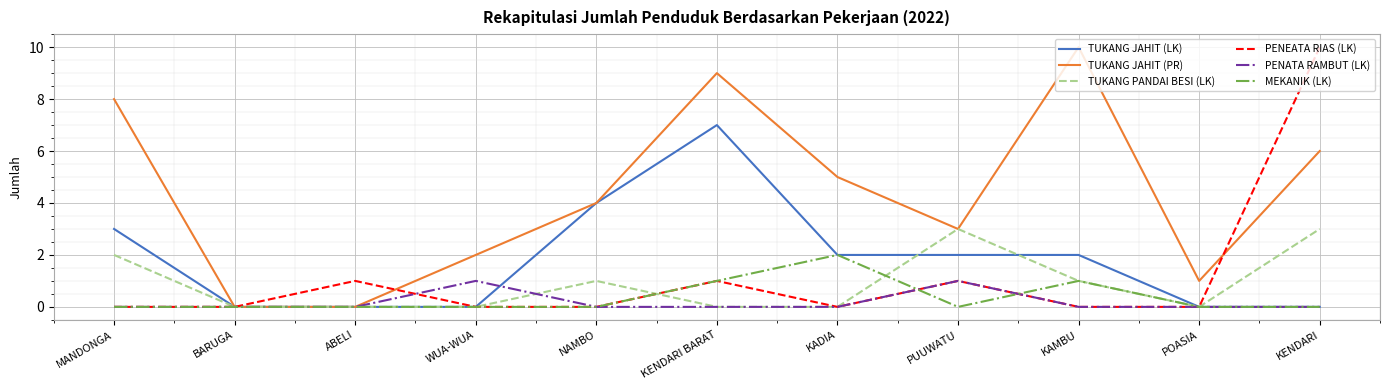

At which category does PENEATA RIAS (LK) reach its first local peak?

ABELI